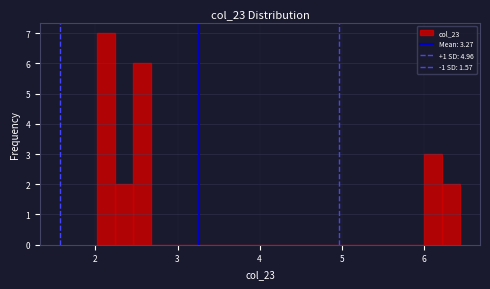

Read against the x-axis, roughly where is the centre of the tallest bar?

2.1